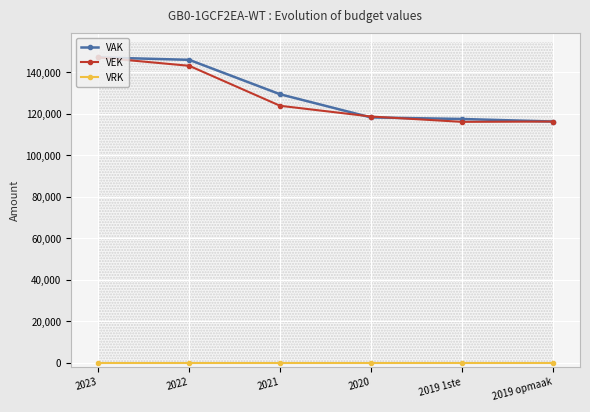

How many values in the VAK series exceed 129398?

2